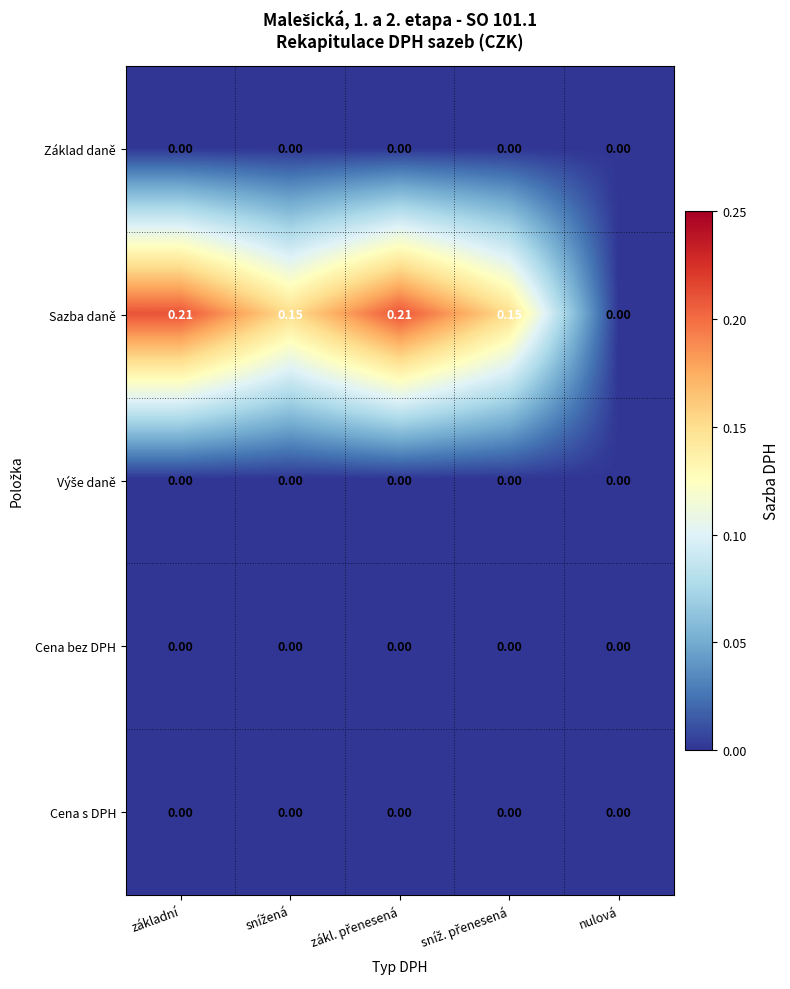

Which series has the widest spread of values?

Sazba daně